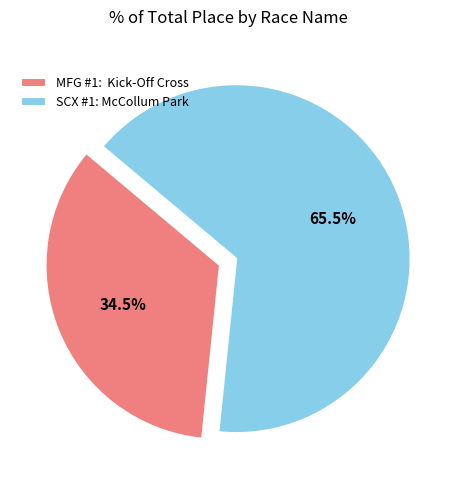

To the nearest percent, what is the average slice percentage?

50%